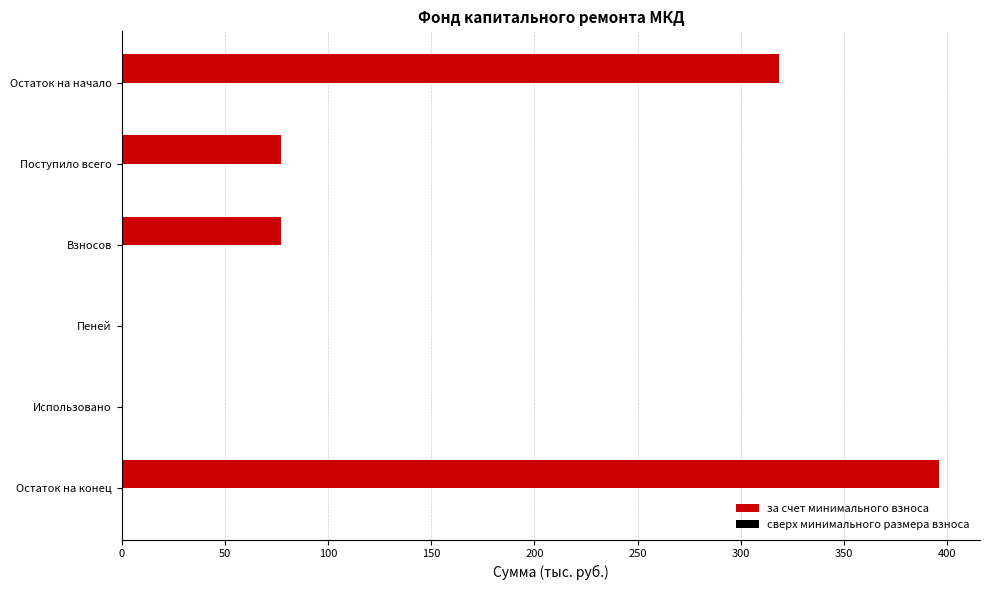

What is the approximate value at Остаток на конец?

396.0